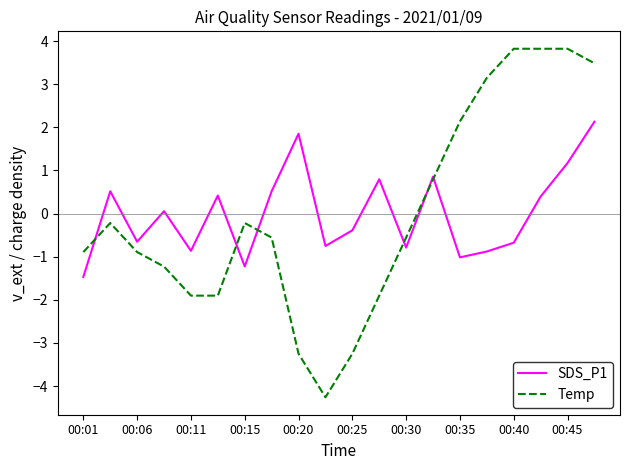

What is the greatest value displayed?

3.8